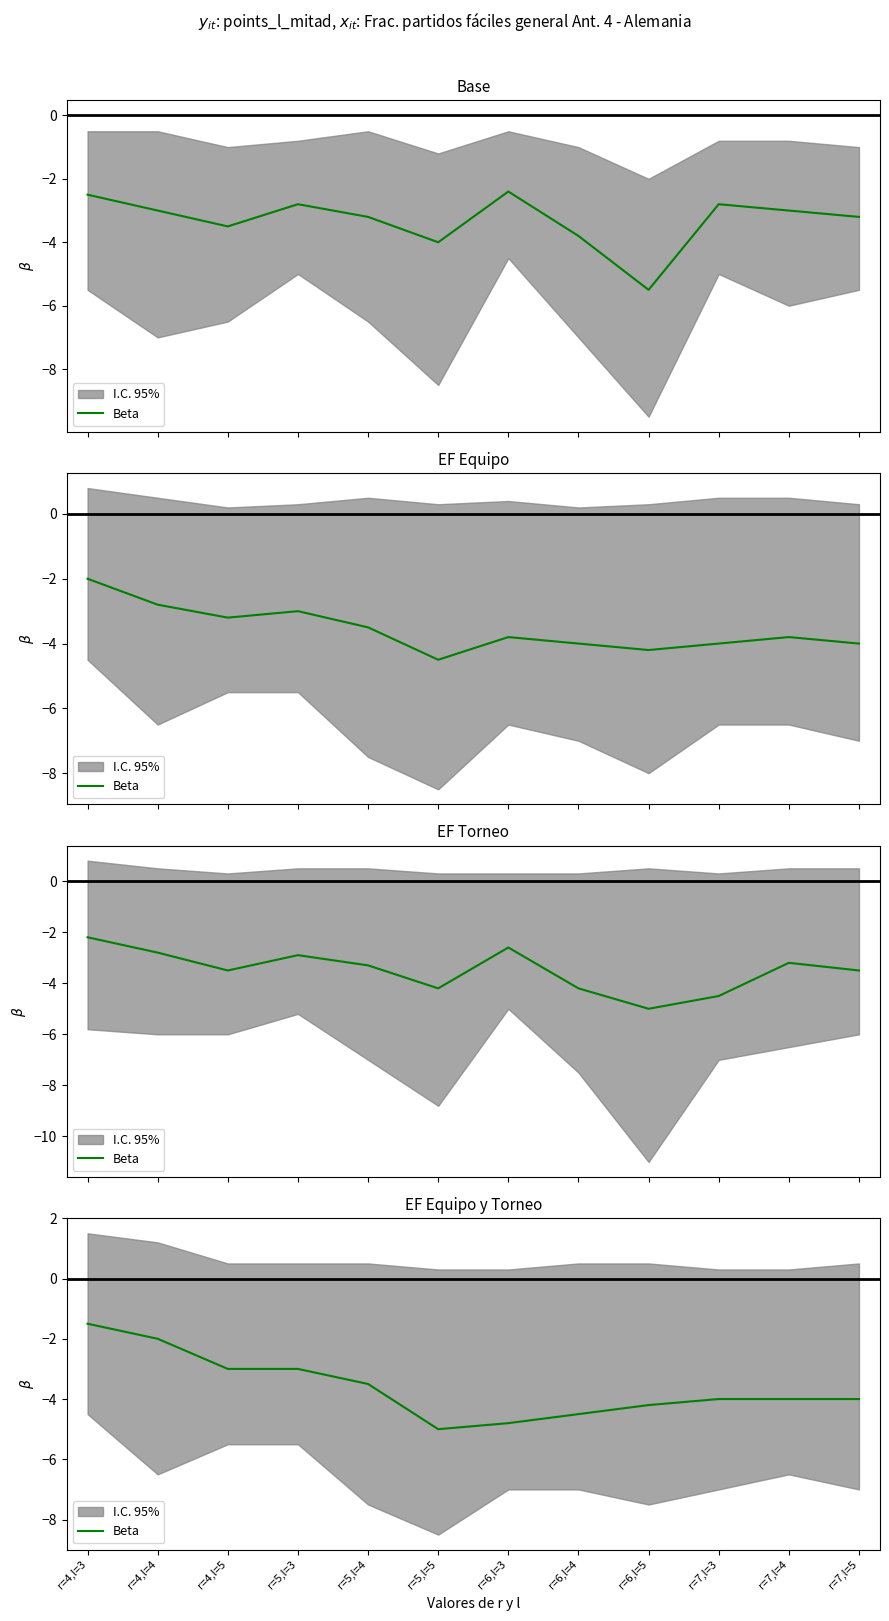

What is the sum of all values?

-43.5